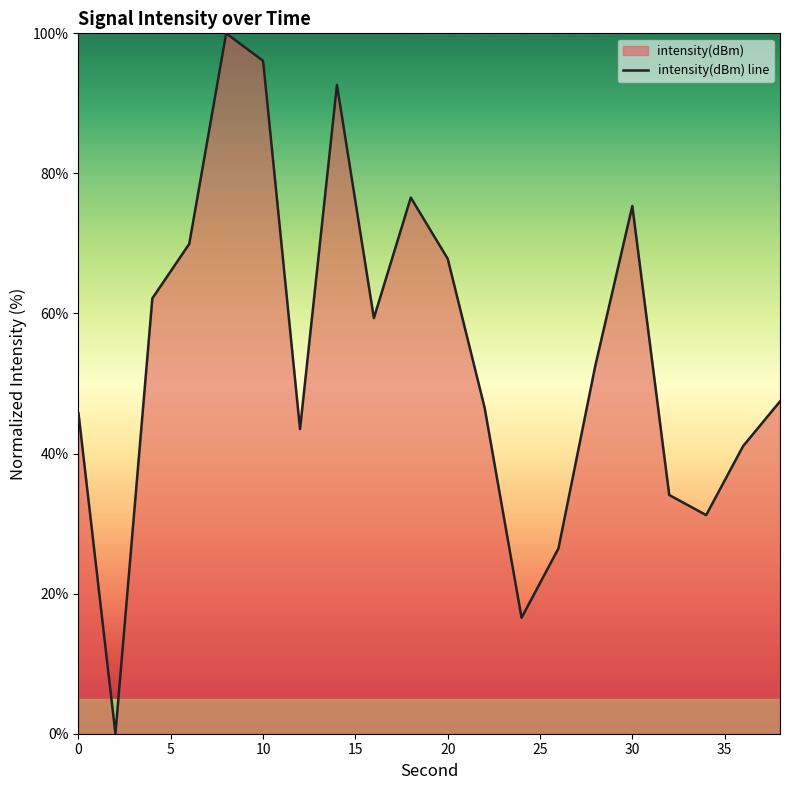

True or false: the data shows 101.3 at 20.

False